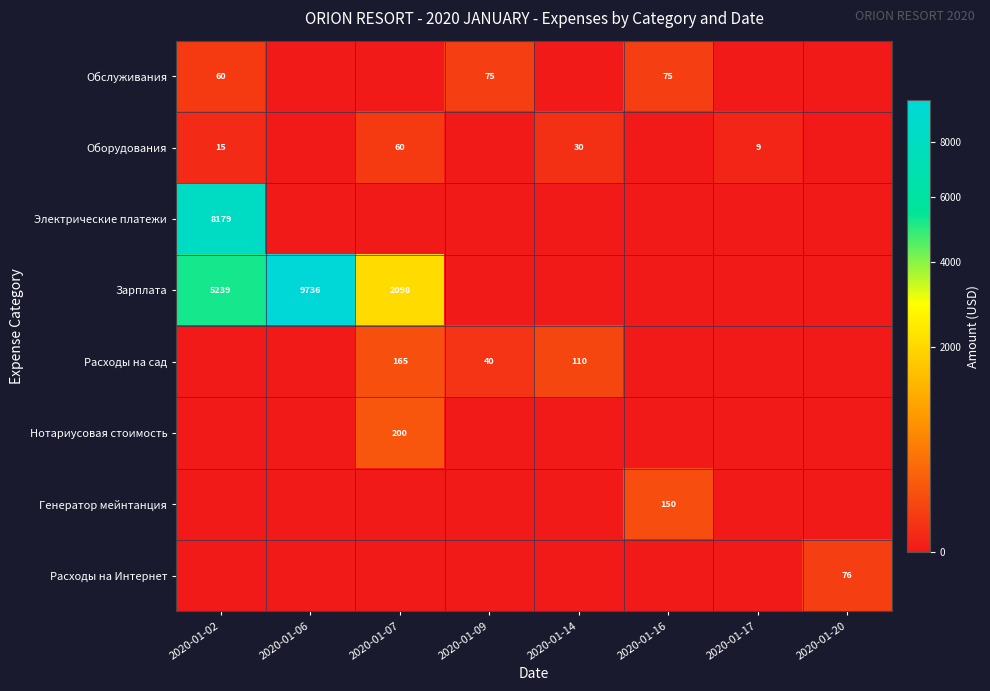

The value of Обслуживания at 2020-01-09 is 116. True or false?

False